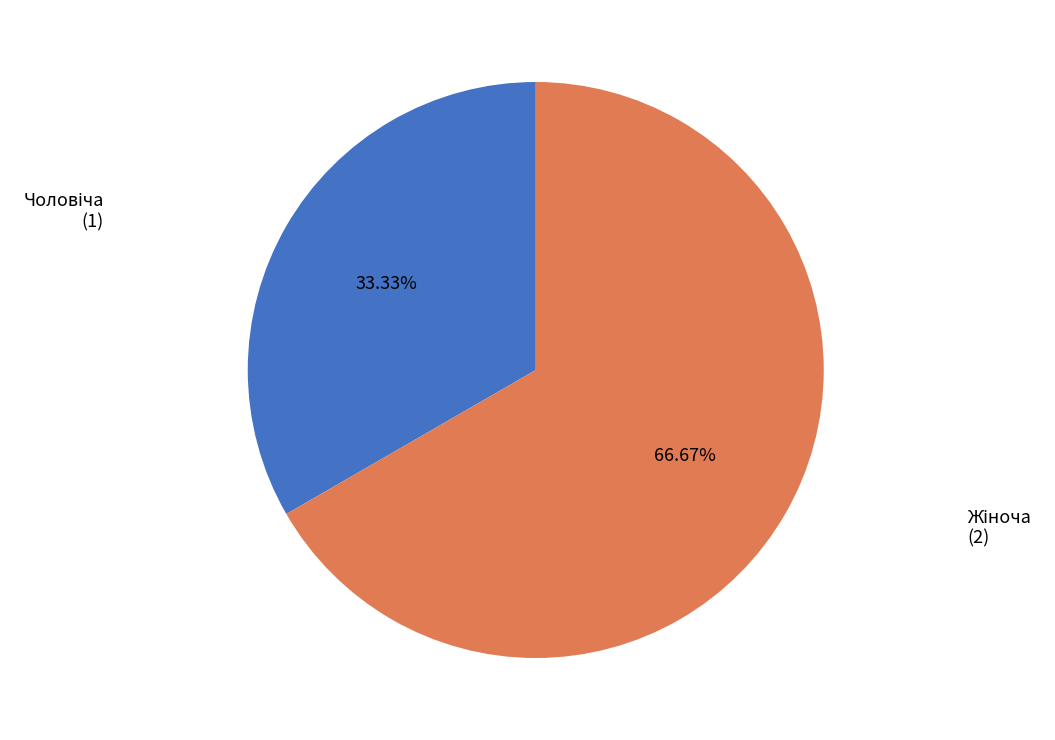

To the nearest percent, what is the difference between the largest and smallest slice percentages?

33%